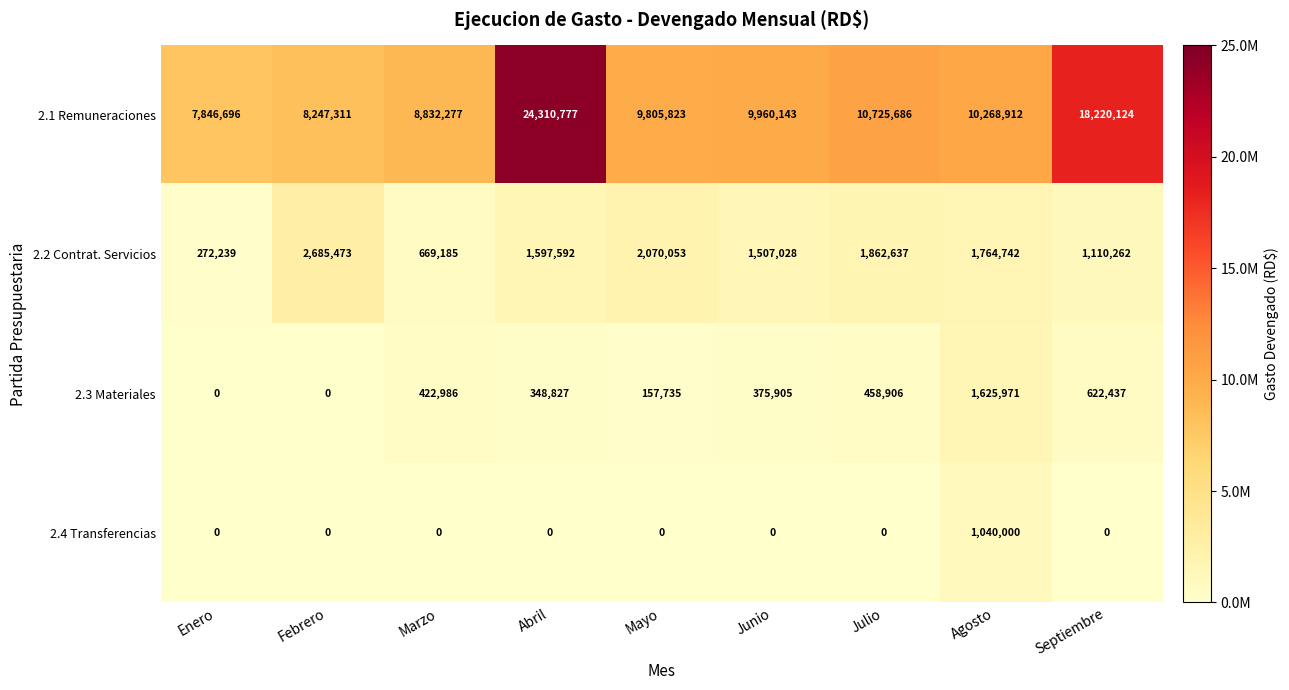

The 2.3 Materiales series shows 458906 at Julio. True or false?

True